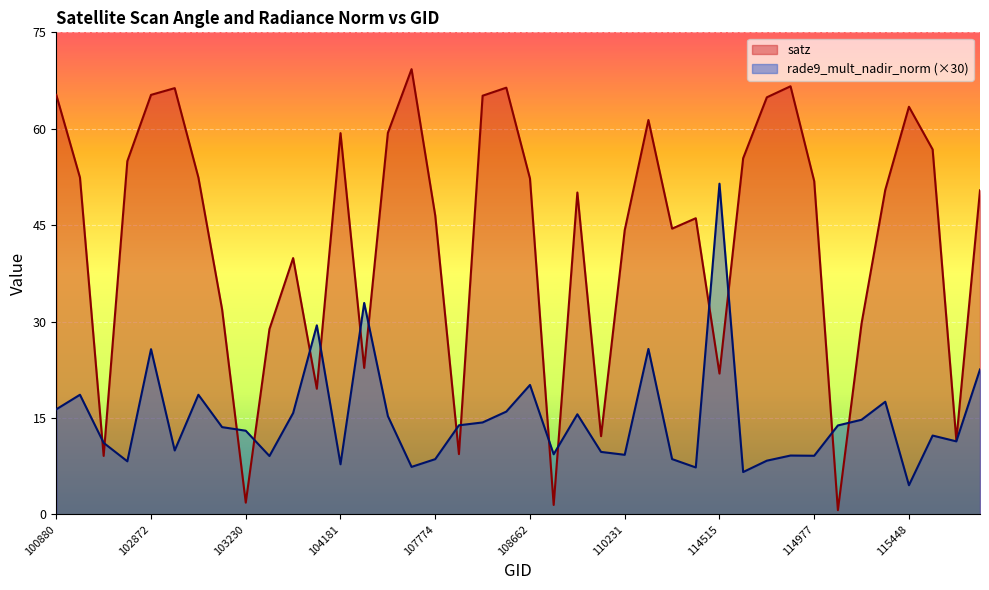

Where is rade9_mult_nadir_norm nearest to the value 27?

110415